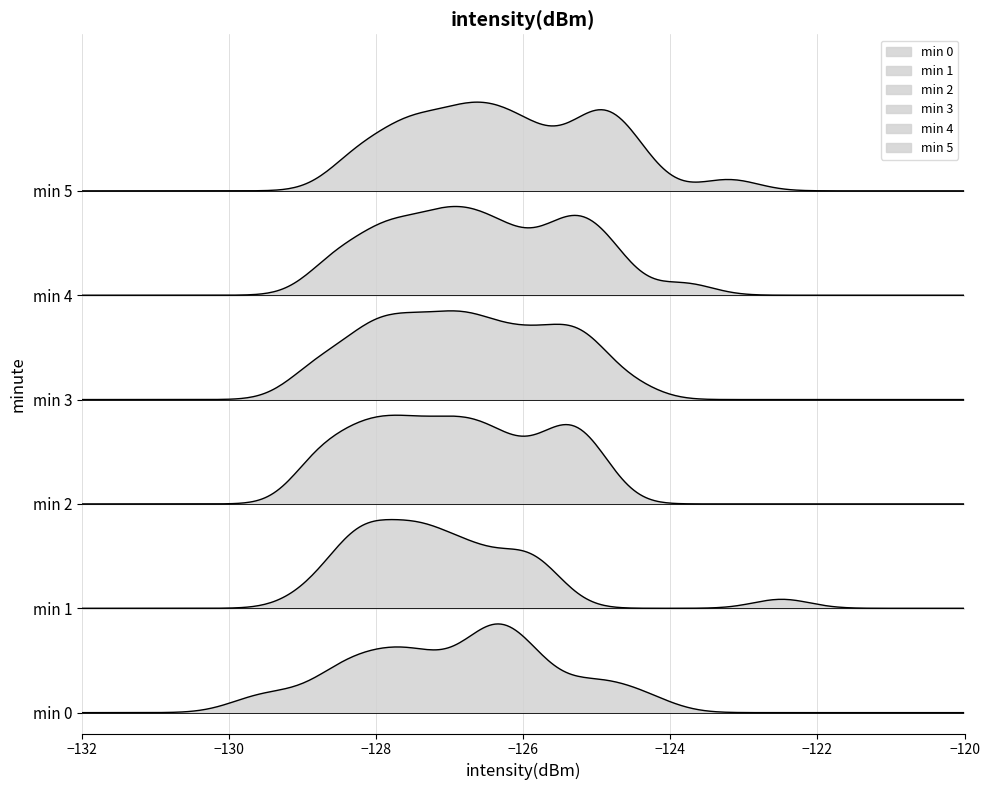

After their last crossing, which series has the higher values: minute_0 or minute_3?

minute_3